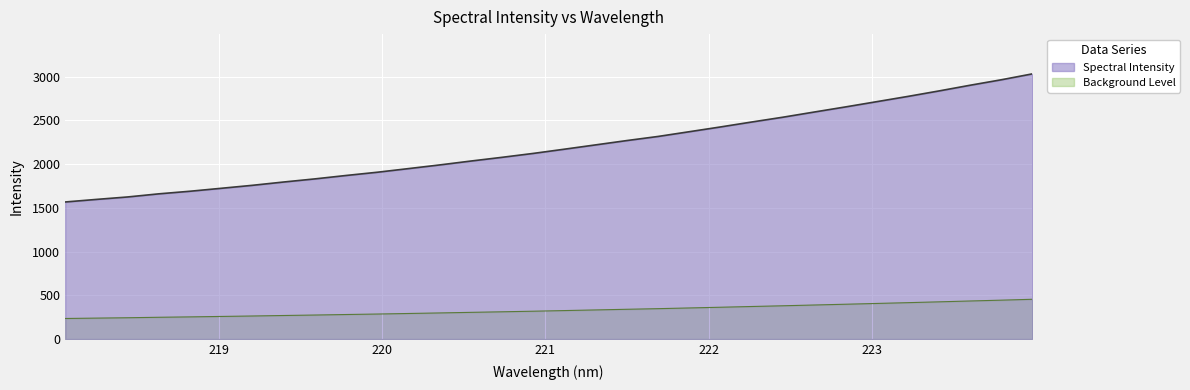

Is it true that the value at 223.7895 is 2962.7?

True